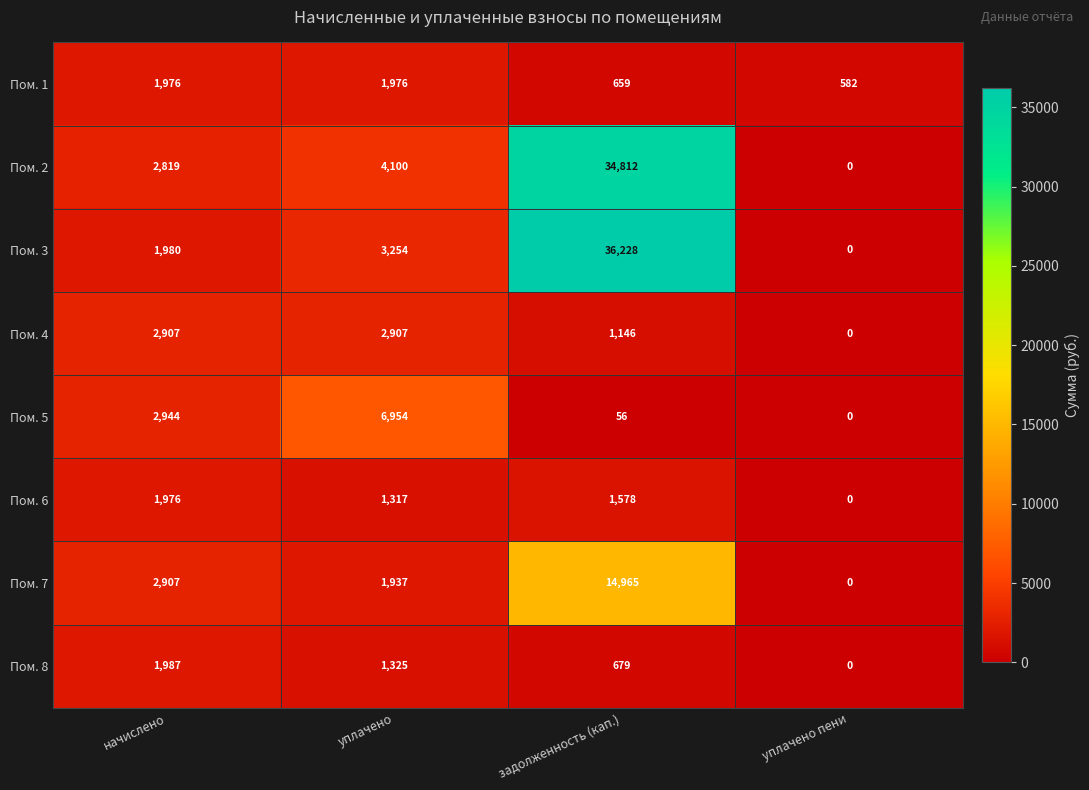

What is the difference between the maximum and minimum values in the Пом. 6 series?

1976